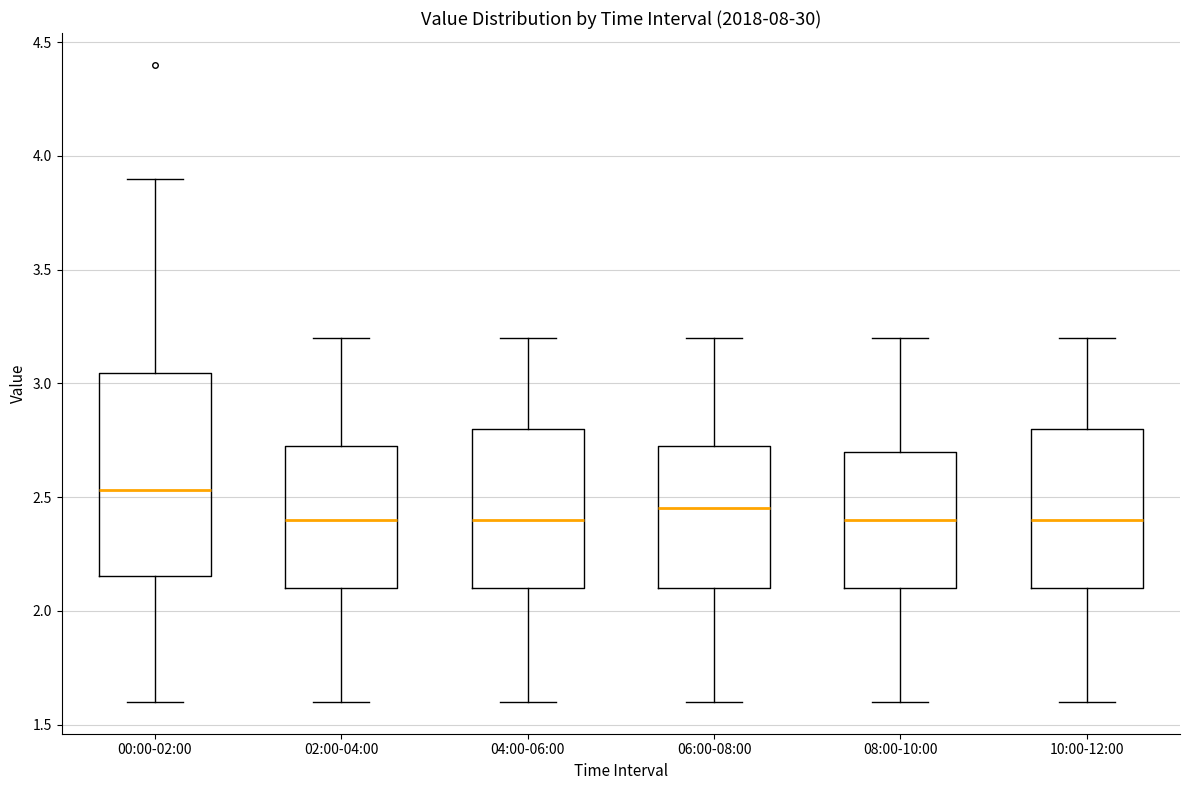

Comparing the boxes themselves (not the whiskers), which one is the tallest?

00:00-02:00